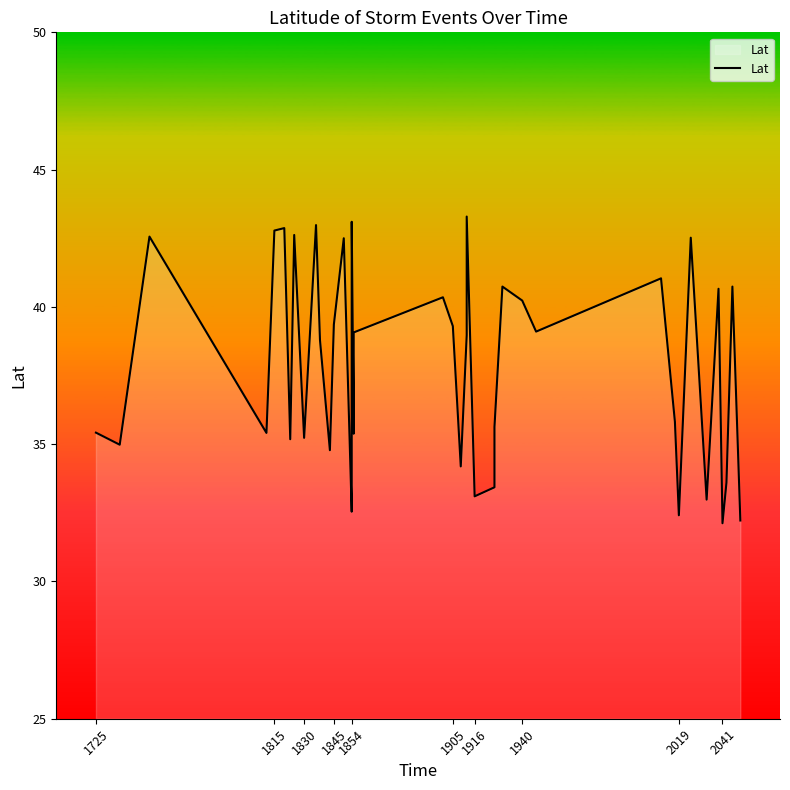

Reading left to right, transcribe all the data shown in this chart.

35.4	35.0	42.6	35.4	42.8	42.9	35.2	42.6	35.2	43.0	38.8	34.8	39.4	42.5	32.5	32.9	43.1	35.4	39.1	40.4	39.3	34.2	39.0	43.3	33.1	33.4	35.6	40.7	40.2	39.1	41.0	35.8	32.4	42.5	33.0	40.7	32.1	33.6	40.7	32.2